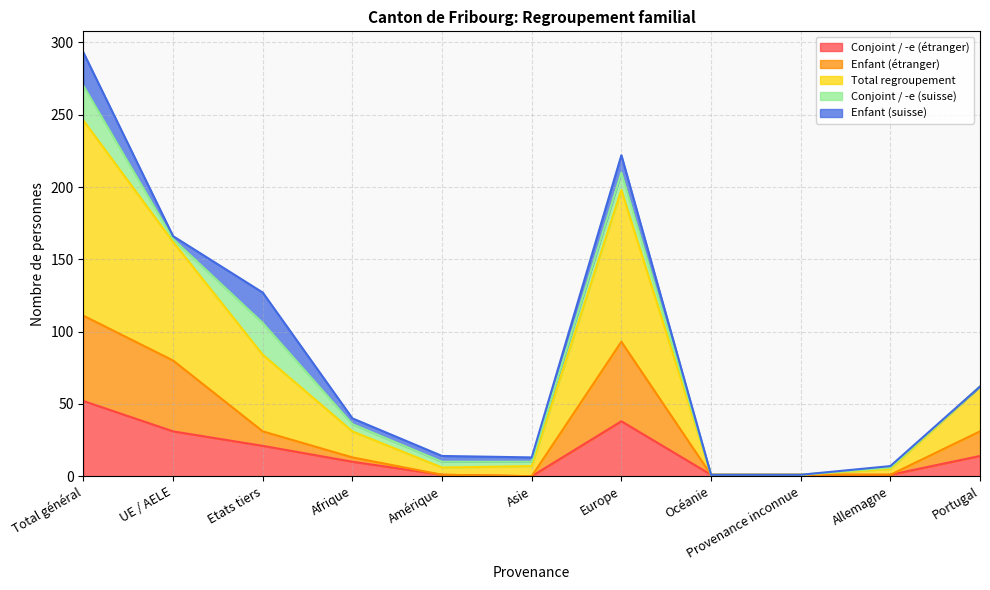

What are all the series names shown in the legend?

Conjoint / -e (étranger), Enfant (étranger), Total regroupement, Conjoint / -e (suisse), Enfant (suisse)